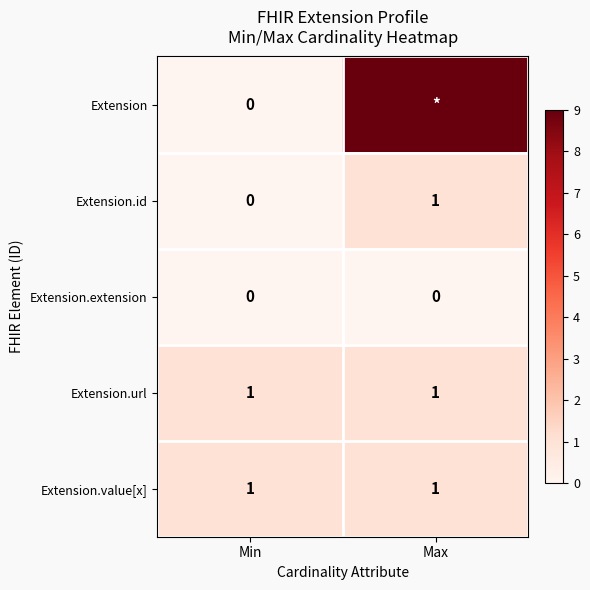

The value of Extension.url at Min is 0. True or false?

False